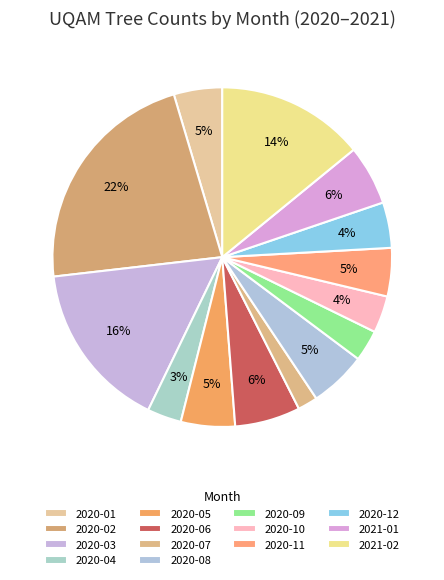

Is there a majority slice in this chart?

No